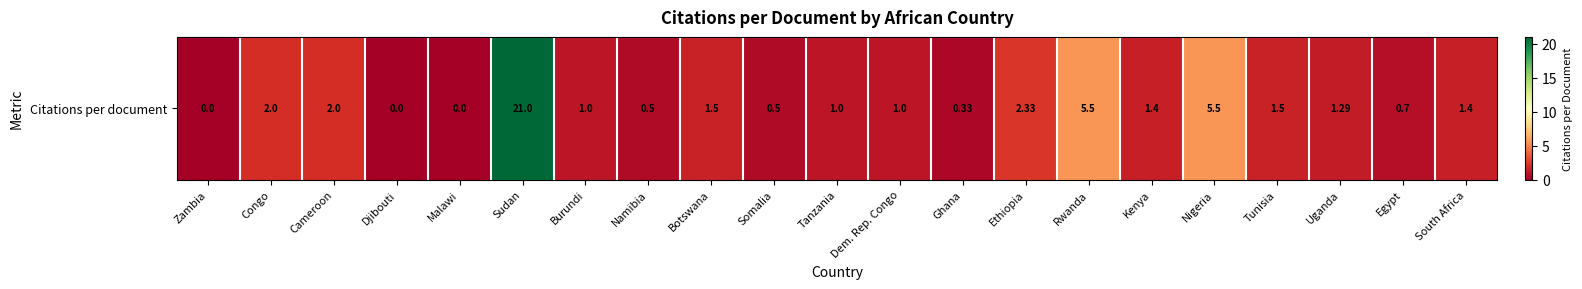

Reading right to left, transcribe all the data shown in this chart.

1.4	0.7	1.3	1.5	5.5	1.4	5.5	2.3	0.3	1.0	1.0	0.5	1.5	0.5	1.0	21.0	0.0	0.0	2.0	2.0	0.0